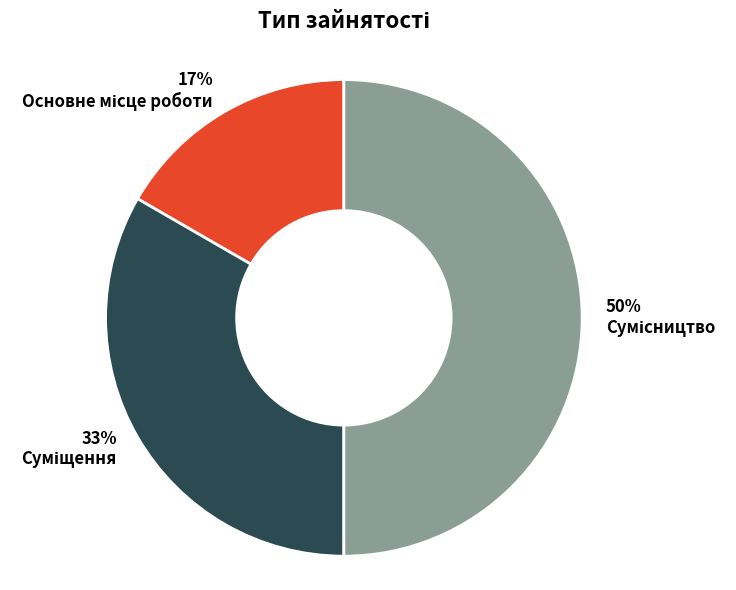

To the nearest percent, what is the average slice percentage?

33%